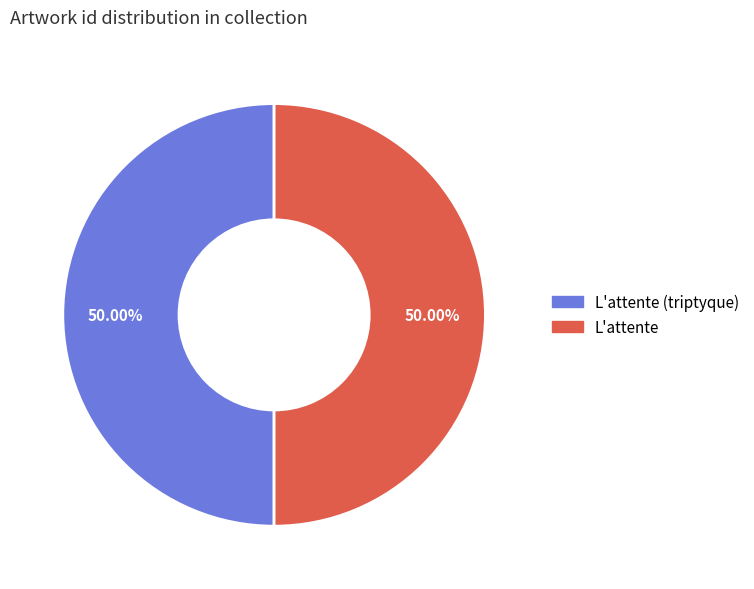

Do L'attente and L'attente (triptyque) together represent more than half of the pie?

Yes